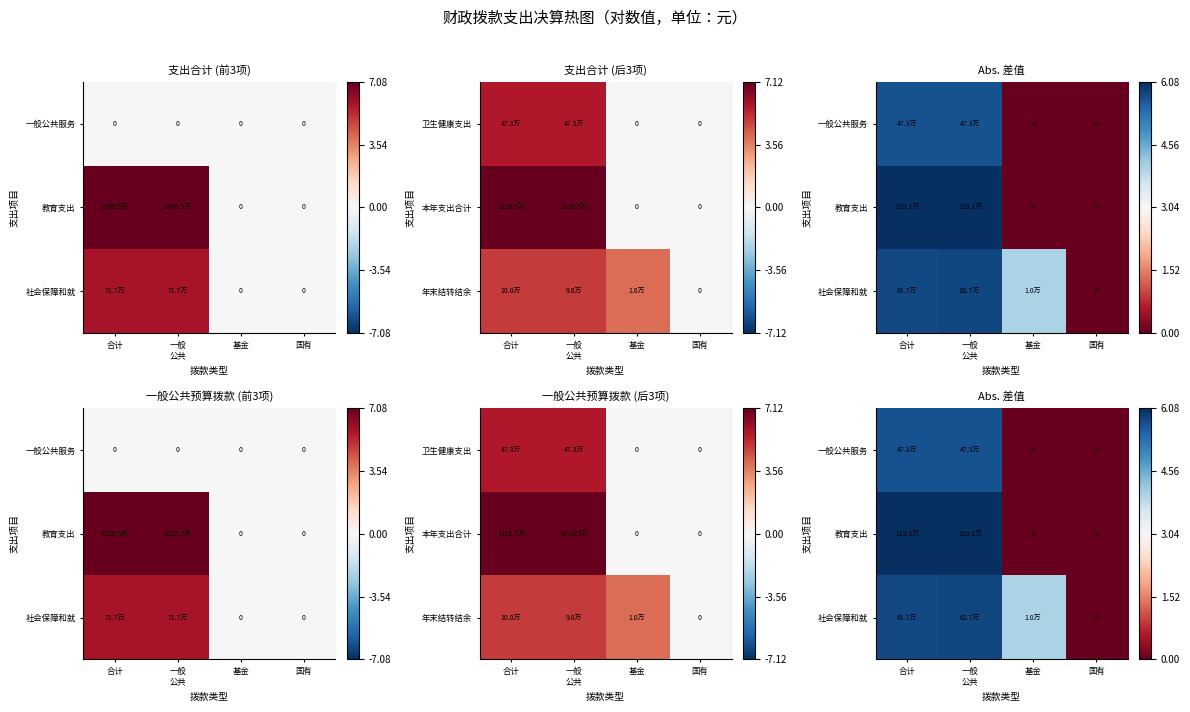

Which category has the lowest value in the 教育支出 series?

基金